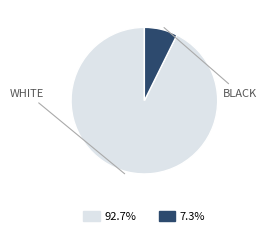

Is there any slice that represents more than half of the pie?

Yes